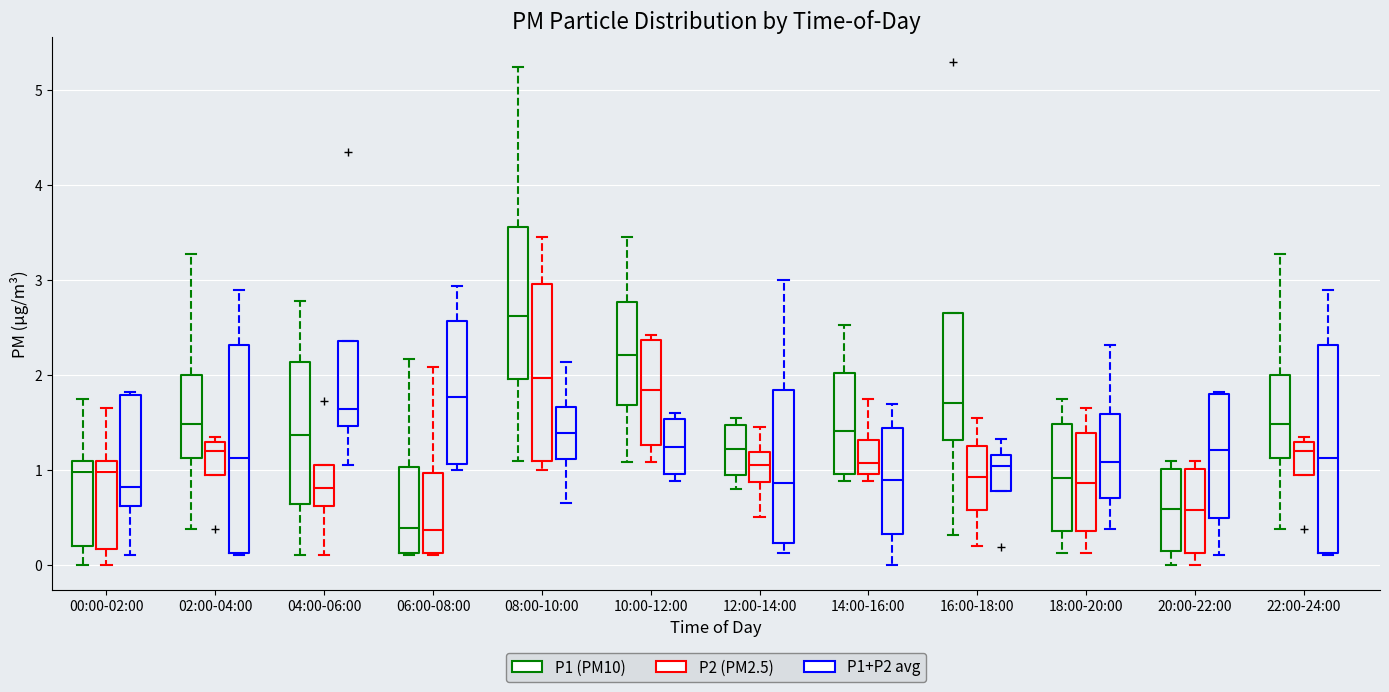

Where does the median line of the box for 04:00-06:00 (P1+P2 avg) sit on the y-axis? The values are not printed on the chart, so give them approximately, as read against the axis.

1.6